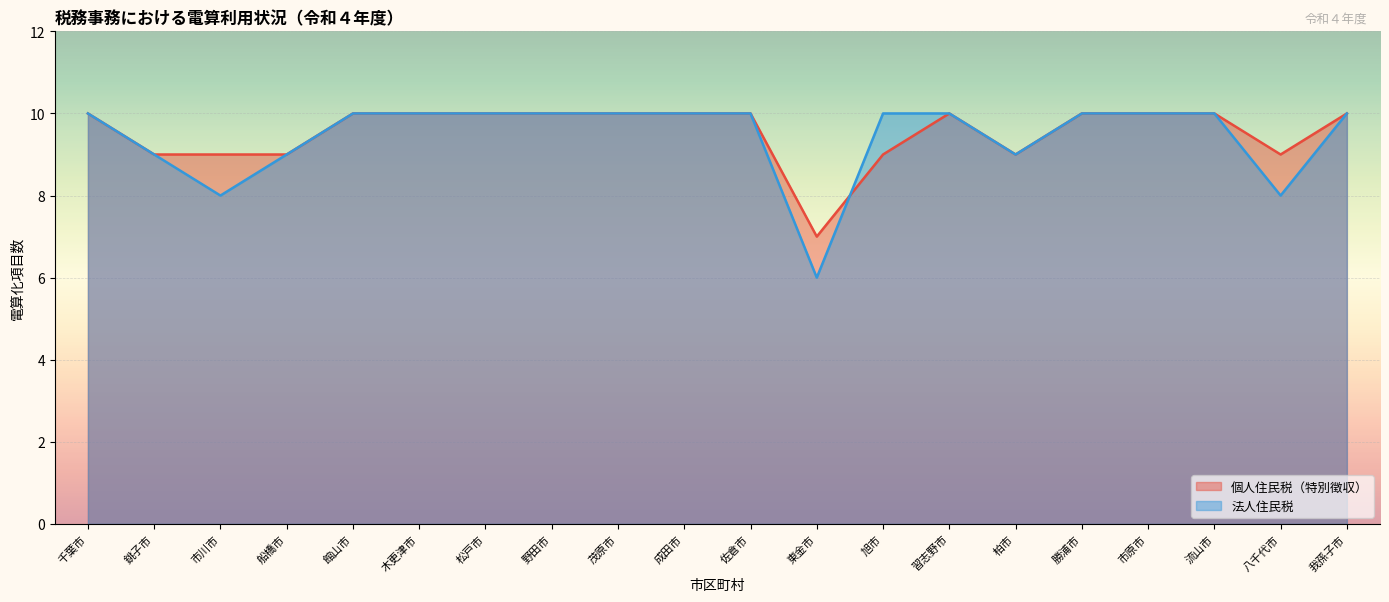

How many lines are shown in the chart?

2